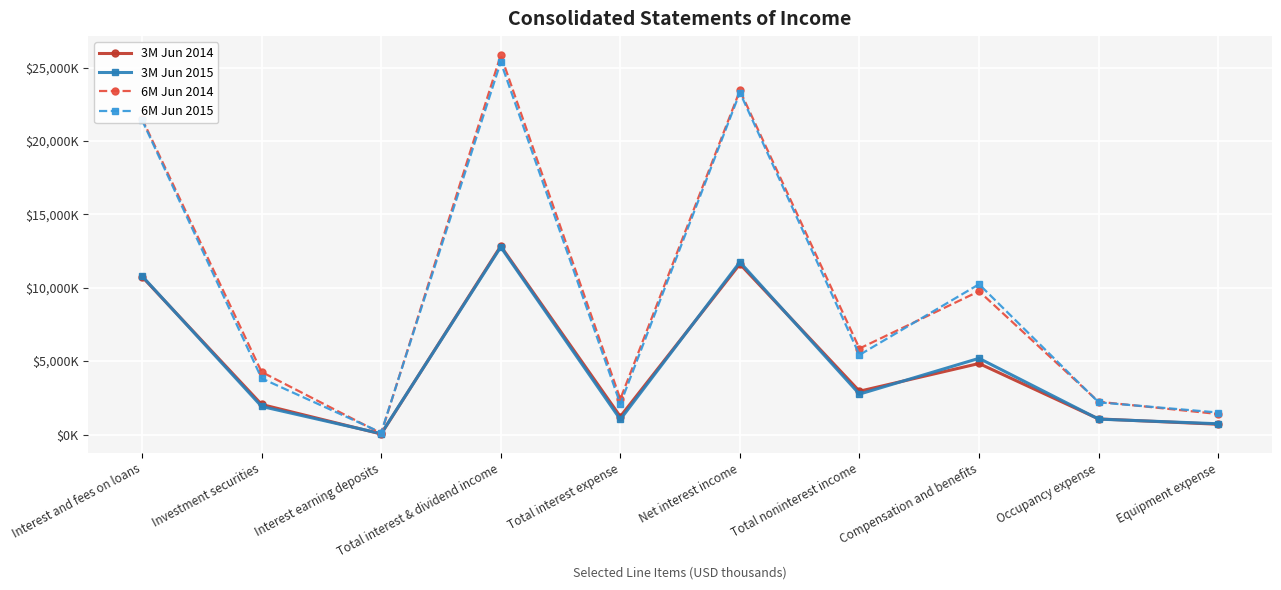

Is it true that 3M Jun 2015 equals 10800 at Interest and fees on loans?

True